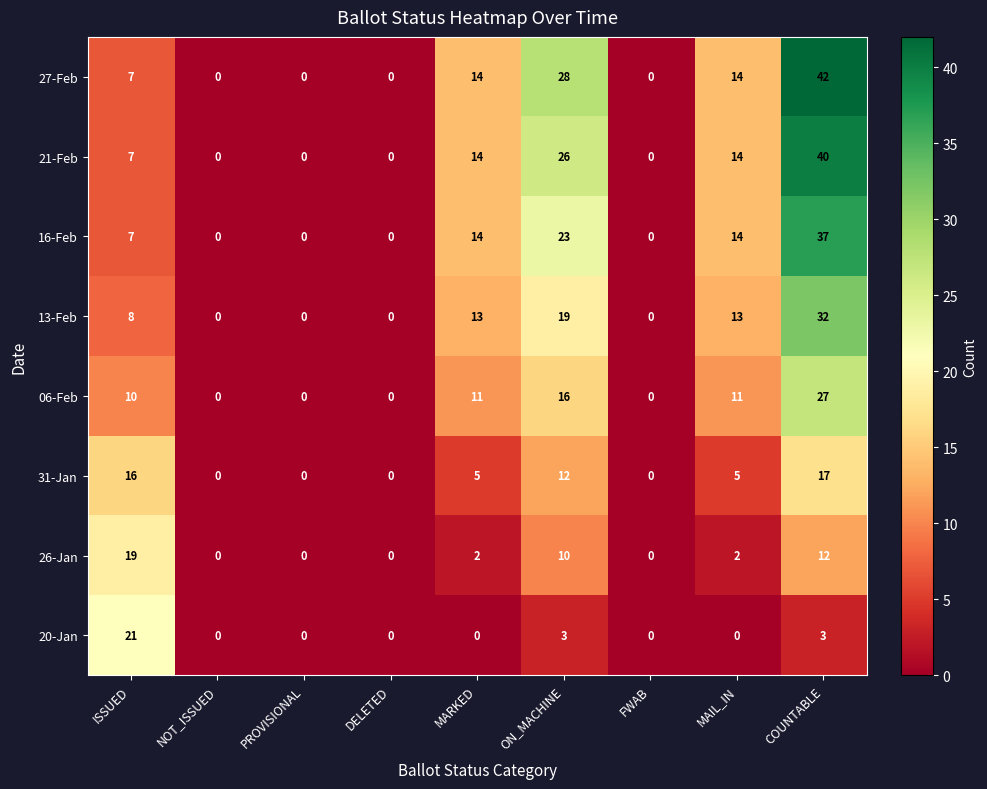

What is the maximum value shown in the chart?

42